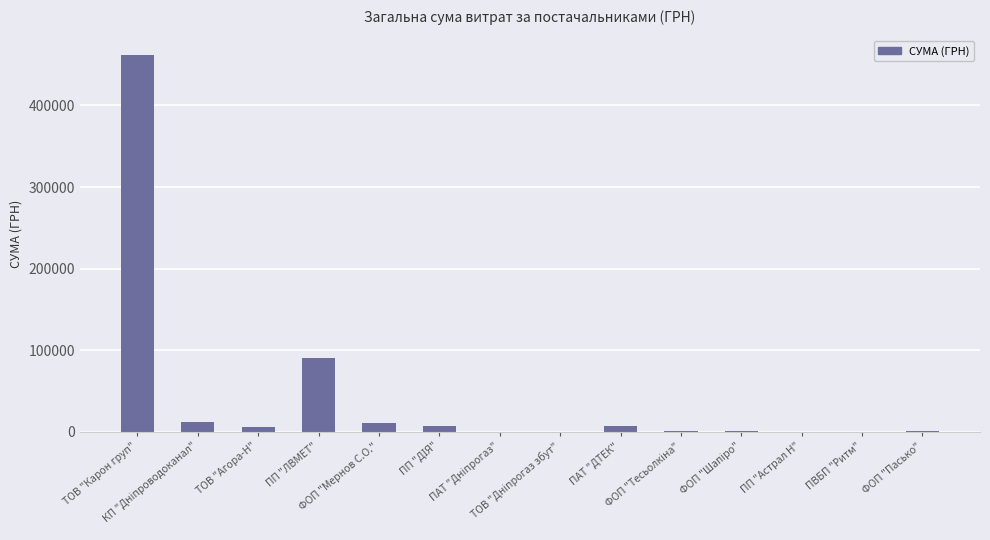

What is the maximum value shown in the chart?

462484.5